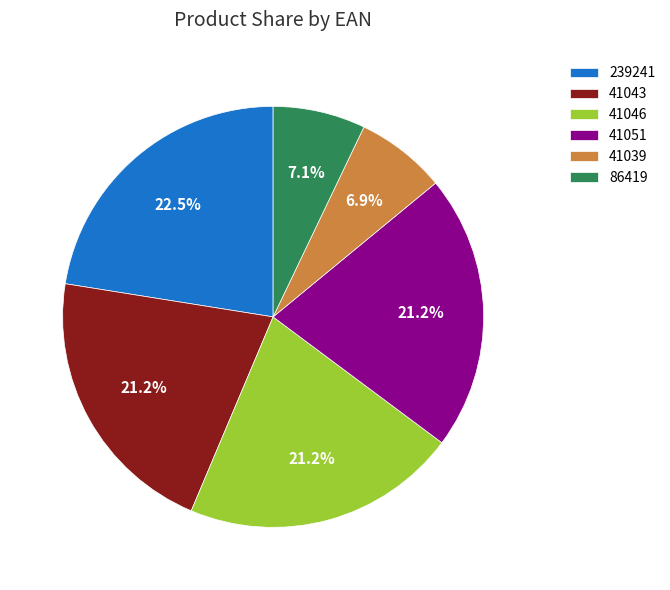

Do 239241 and 41039 together represent more than half of the pie?

No